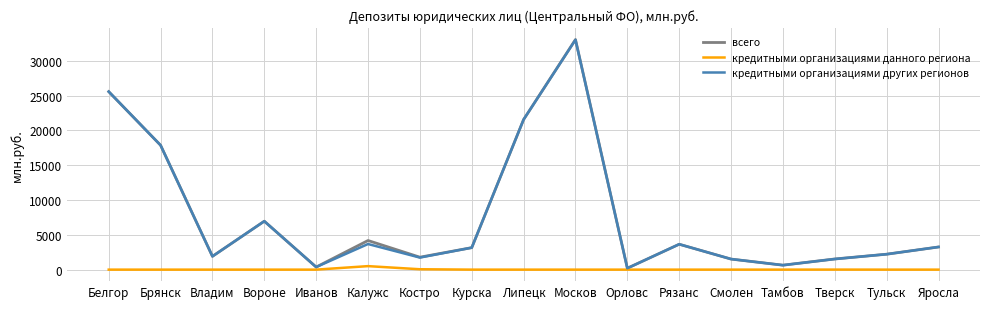

What is the sum of all кредитными организациями других регионов values?

128876